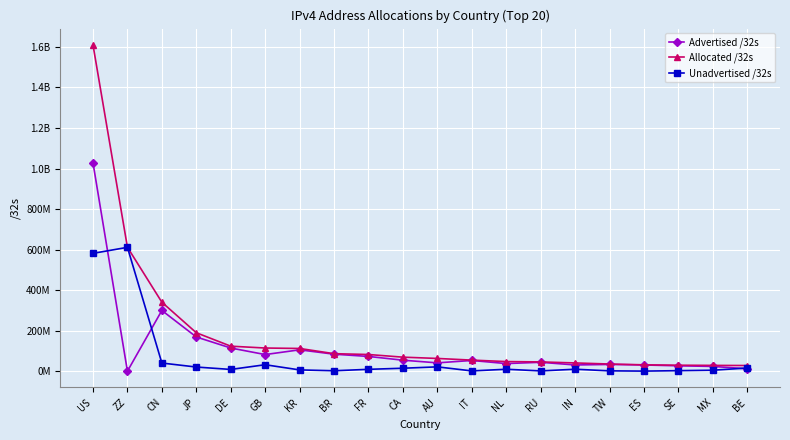

How many intersections are there between Unadvertised /32s and Advertised /32s?

3